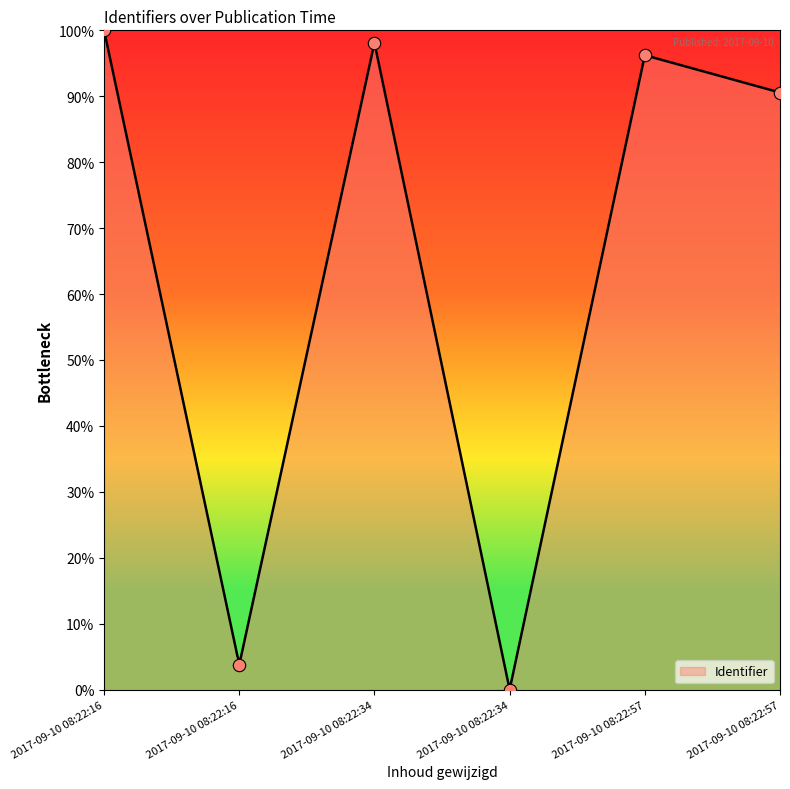

Which has a higher value, 2017-09-10 08:22:16 or 2017-09-10 08:22:34?

2017-09-10 08:22:16